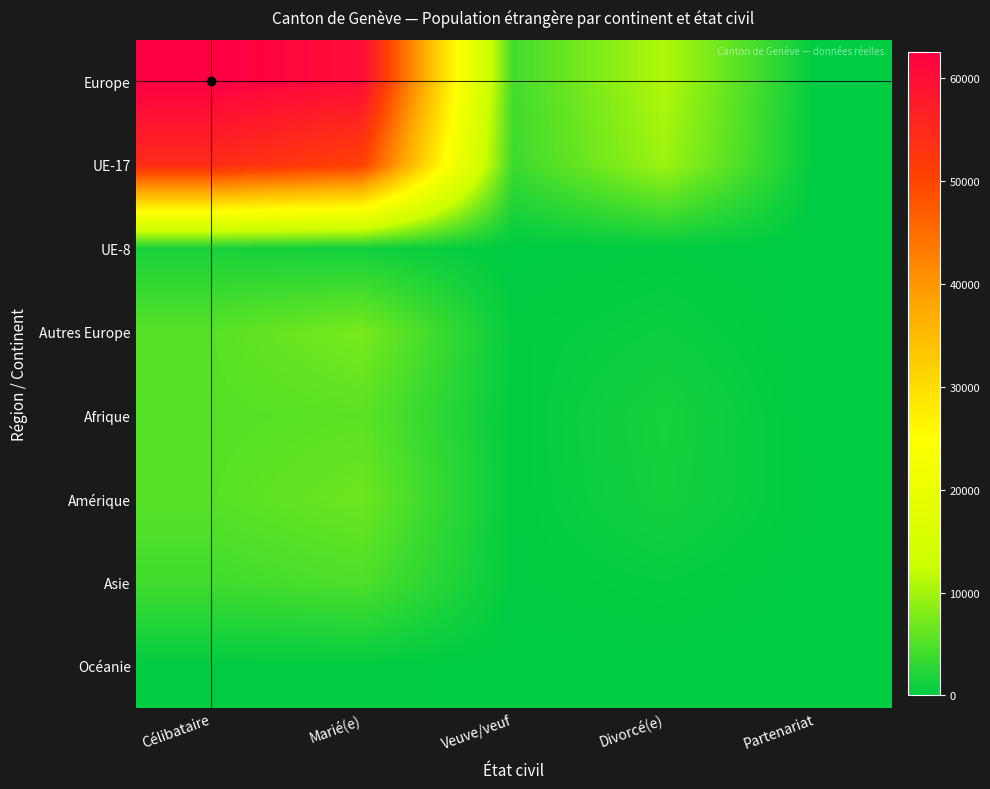

List the series in order of their peak value, highest first.

Europe, UE-17, Autres Europe, Amérique, Afrique, Asie, UE-8, Océanie